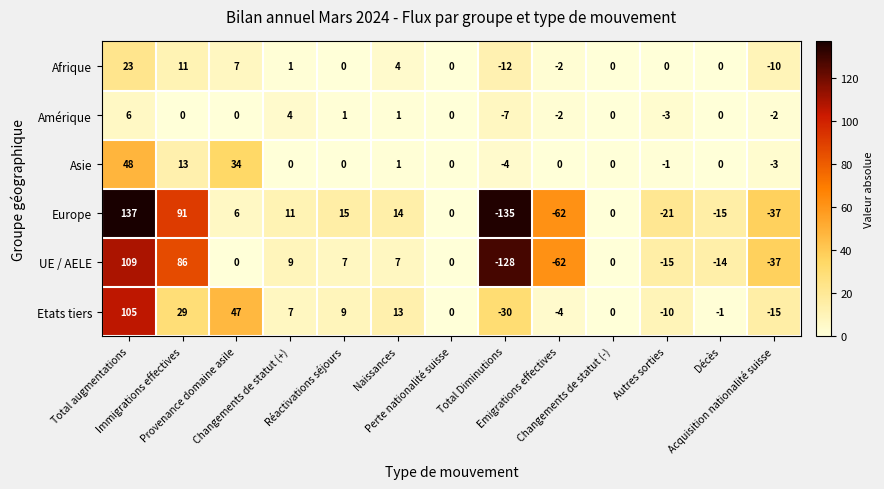

Rank the series by their maximum value, from lowest to highest.

Amérique, Afrique, Asie, Etats tiers, UE / AELE, Europe